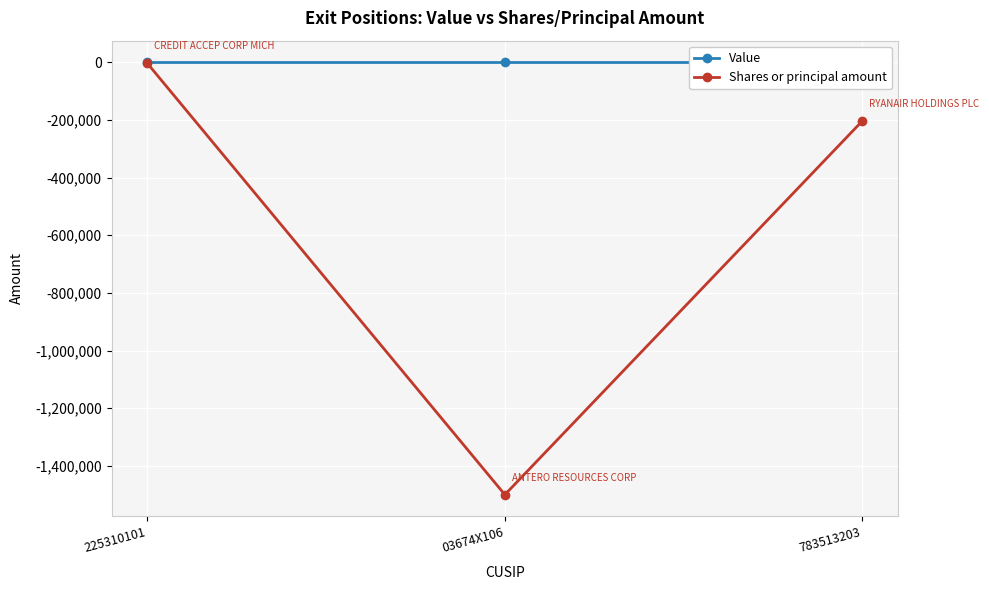

Reading left to right, transcribe all the data shown in this chart.

Value: 0	0	0
Shares or principal amount: -3548	-1500000	-203249